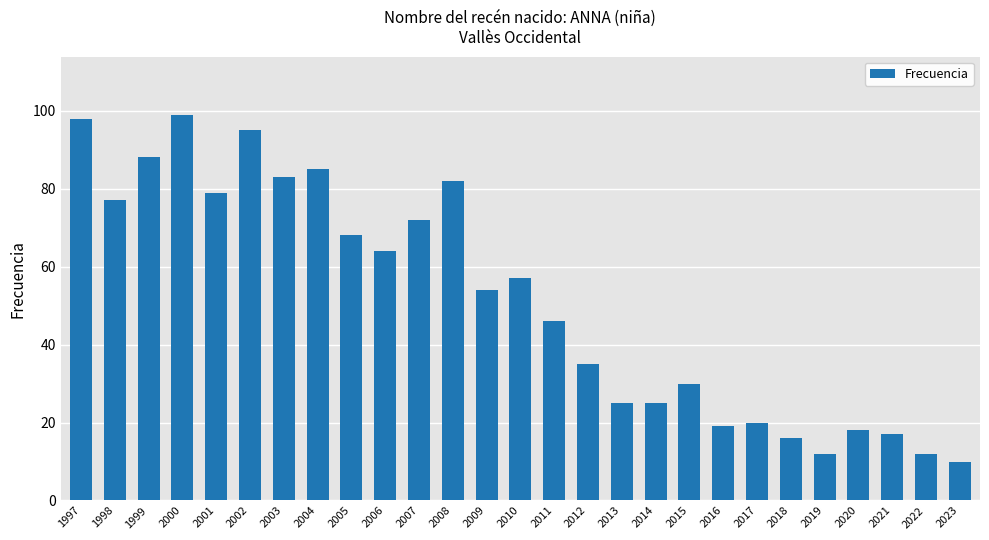

What is the difference between the maximum and minimum values?

89